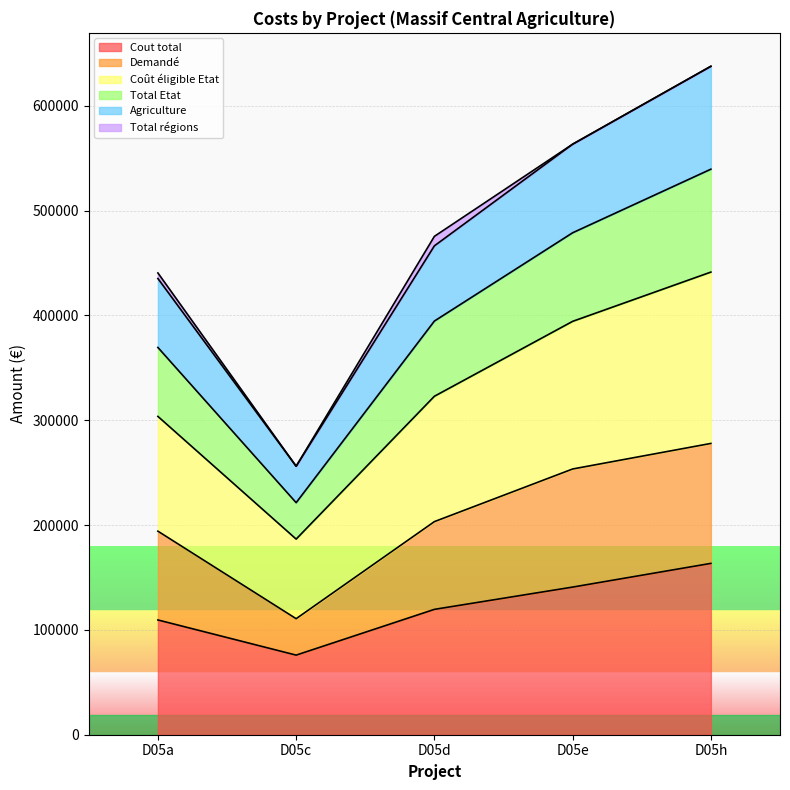

How many data points does each series have?

5